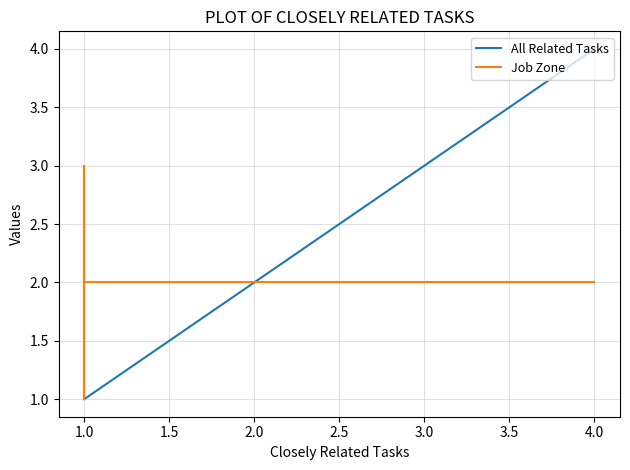

True or false: Job Zone and All Related Tasks cross at least once.

False